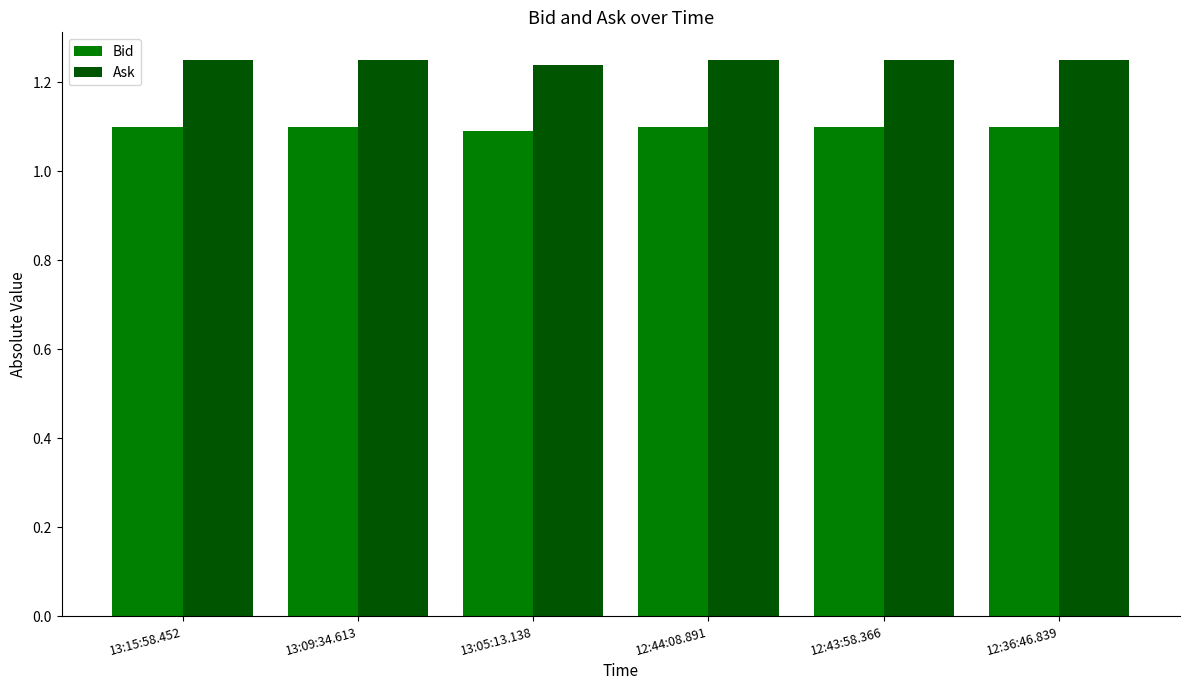

What is the smallest value displayed?

1.1